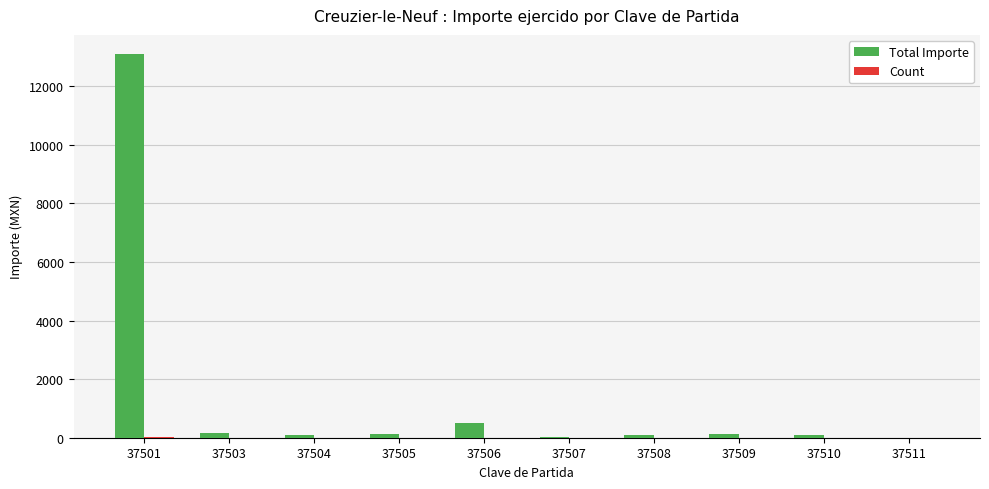

The Total Importe series shows 4775.4 at 37501. True or false?

False